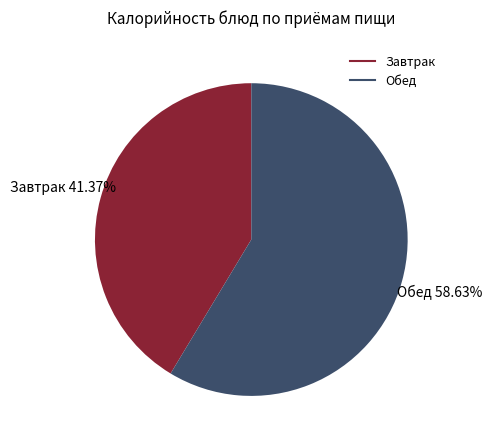

Is there any slice that represents more than half of the pie?

Yes